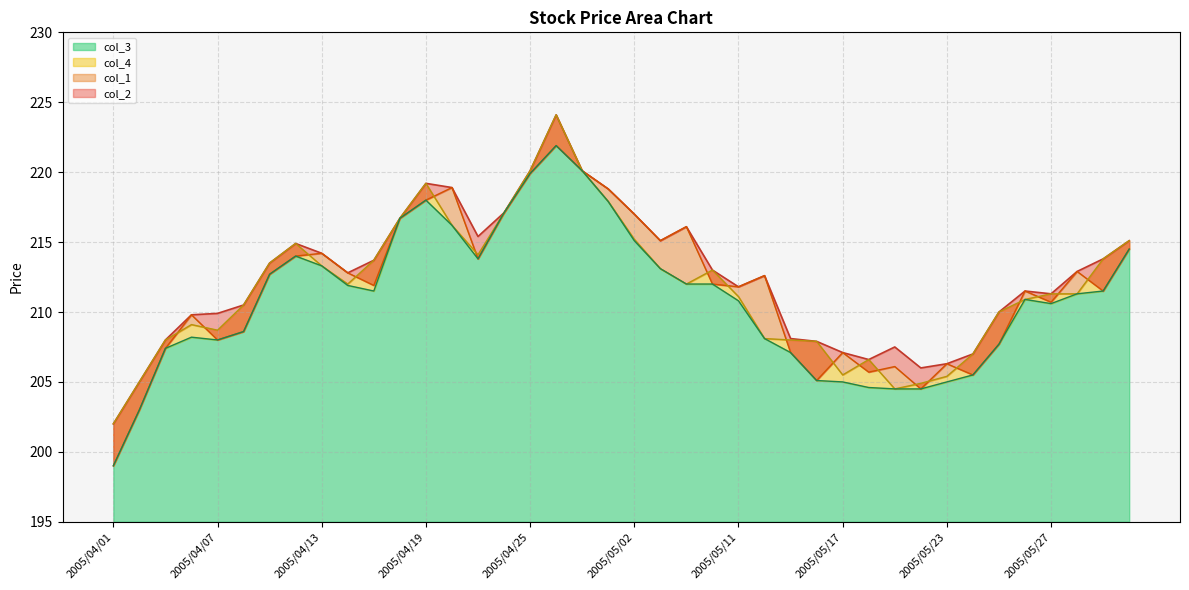

Reading right to left, what are all the values shown in this chart?

col_1: 2005/06/01=214.5	2005/05/31=211.5	2005/05/30=212.9	2005/05/27=210.7	2005/05/26=211.5	2005/05/25=207.7	2005/05/24=205.5	2005/05/23=206.3	2005/05/20=204.5	2005/05/19=206.1	2005/05/18=205.7	2005/05/17=207.1	2005/05/16=205.1	2005/05/13=207.1	2005/05/12=212.6	2005/05/11=211.8	2005/05/10=212.0	2005/05/09=216.1	2005/05/06=215.1	2005/05/02=217.0	2005/04/28=218.8	2005/04/27=220.1	2005/04/26=221.9	2005/04/25=219.9	2005/04/22=217.1	2005/04/21=213.8	2005/04/20=218.9	2005/04/19=218.0	2005/04/18=216.7	2005/04/15=211.9	2005/04/14=212.8	2005/04/13=214.2	2005/04/12=214.0	2005/04/11=212.7	2005/04/08=208.6	2005/04/07=208.0	2005/04/06=209.8	2005/04/05=207.4	2005/04/04=203.0	2005/04/01=199.0
col_2: 2005/06/01=215.1	2005/05/31=213.8	2005/05/30=212.9	2005/05/27=211.3	2005/05/26=211.5	2005/05/25=210.0	2005/05/24=207.0	2005/05/23=206.3	2005/05/20=206.0	2005/05/19=207.5	2005/05/18=206.6	2005/05/17=207.1	2005/05/16=207.9	2005/05/13=208.1	2005/05/12=212.6	2005/05/11=211.8	2005/05/10=213.0	2005/05/09=216.1	2005/05/06=215.1	2005/05/02=217.0	2005/04/28=218.8	2005/04/27=220.1	2005/04/26=224.1	2005/04/25=220.1	2005/04/22=217.1	2005/04/21=215.4	2005/04/20=218.9	2005/04/19=219.2	2005/04/18=216.7	2005/04/15=213.7	2005/04/14=212.8	2005/04/13=214.2	2005/04/12=214.9	2005/04/11=213.5	2005/04/08=210.5	2005/04/07=209.9	2005/04/06=209.8	2005/04/05=208.0	2005/04/04=205.0	2005/04/01=202.0
col_3: 2005/06/01=214.5	2005/05/31=211.5	2005/05/30=211.3	2005/05/27=210.6	2005/05/26=210.9	2005/05/25=207.7	2005/05/24=205.5	2005/05/23=205.0	2005/05/20=204.5	2005/05/19=204.5	2005/05/18=204.6	2005/05/17=205.0	2005/05/16=205.1	2005/05/13=207.1	2005/05/12=208.1	2005/05/11=210.8	2005/05/10=212.0	2005/05/09=212.0	2005/05/06=213.1	2005/05/02=215.1	2005/04/28=217.9	2005/04/27=220.1	2005/04/26=221.9	2005/04/25=219.9	2005/04/22=217.1	2005/04/21=213.8	2005/04/20=216.2	2005/04/19=218.0	2005/04/18=216.7	2005/04/15=211.5	2005/04/14=211.9	2005/04/13=213.3	2005/04/12=214.0	2005/04/11=212.7	2005/04/08=208.6	2005/04/07=208.0	2005/04/06=208.2	2005/04/05=207.4	2005/04/04=203.0	2005/04/01=199.0
col_4: 2005/06/01=215.1	2005/05/31=213.8	2005/05/30=211.3	2005/05/27=211.3	2005/05/26=210.9	2005/05/25=210.0	2005/05/24=207.0	2005/05/23=205.4	2005/05/20=204.9	2005/05/19=204.5	2005/05/18=206.6	2005/05/17=205.5	2005/05/16=207.9	2005/05/13=208.0	2005/05/12=208.1	2005/05/11=211.1	2005/05/10=213.0	2005/05/09=212.0	2005/05/06=213.1	2005/05/02=215.2	2005/04/28=217.9	2005/04/27=220.1	2005/04/26=224.1	2005/04/25=220.1	2005/04/22=217.1	2005/04/21=214.1	2005/04/20=216.2	2005/04/19=219.2	2005/04/18=216.7	2005/04/15=213.7	2005/04/14=212.0	2005/04/13=213.3	2005/04/12=214.9	2005/04/11=213.5	2005/04/08=210.5	2005/04/07=208.7	2005/04/06=209.1	2005/04/05=208.0	2005/04/04=205.0	2005/04/01=202.0